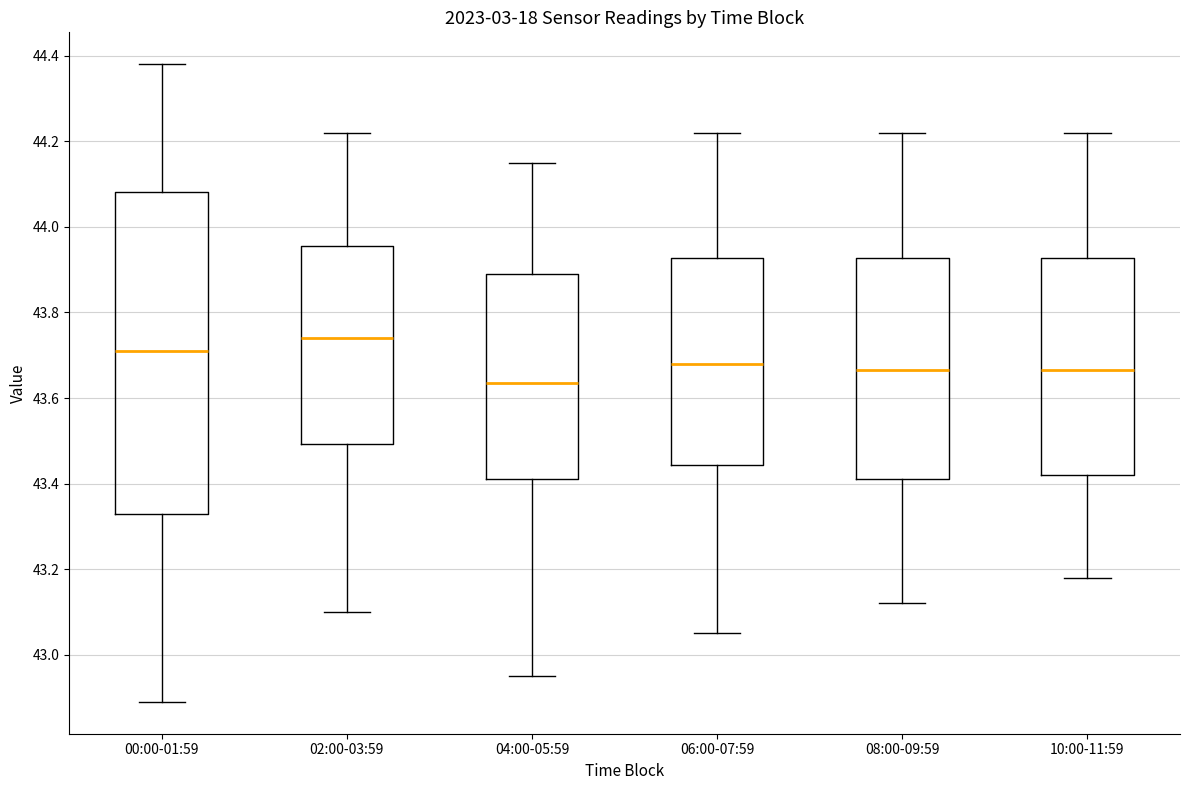

Which box's median line is the highest?

02:00-03:59